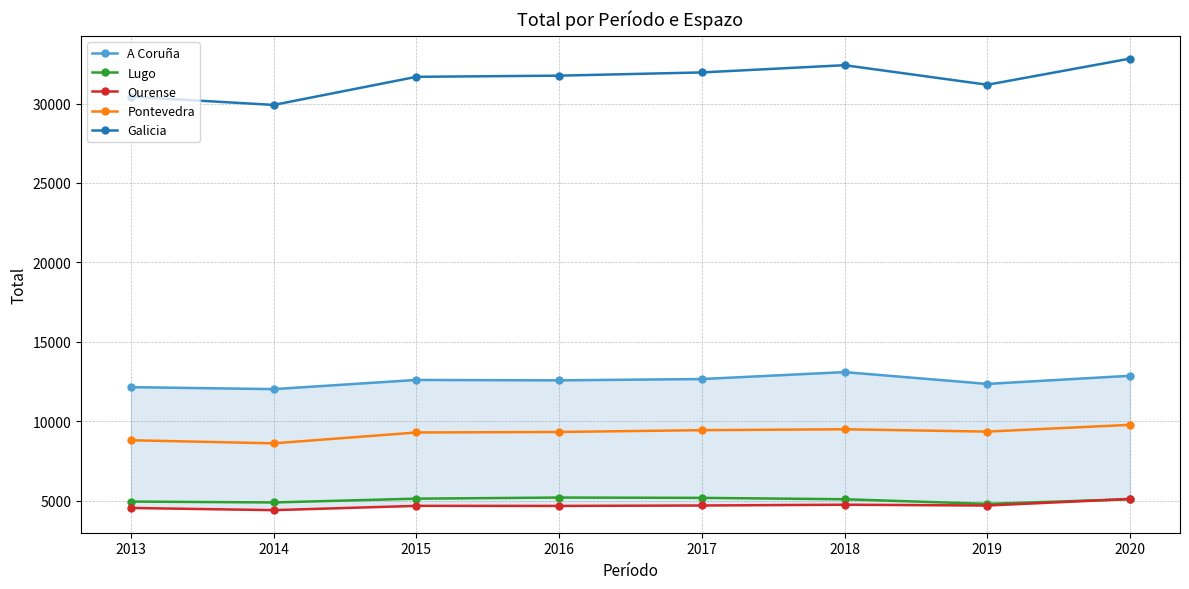

Where is Galicia nearest to the value 31372?

2019